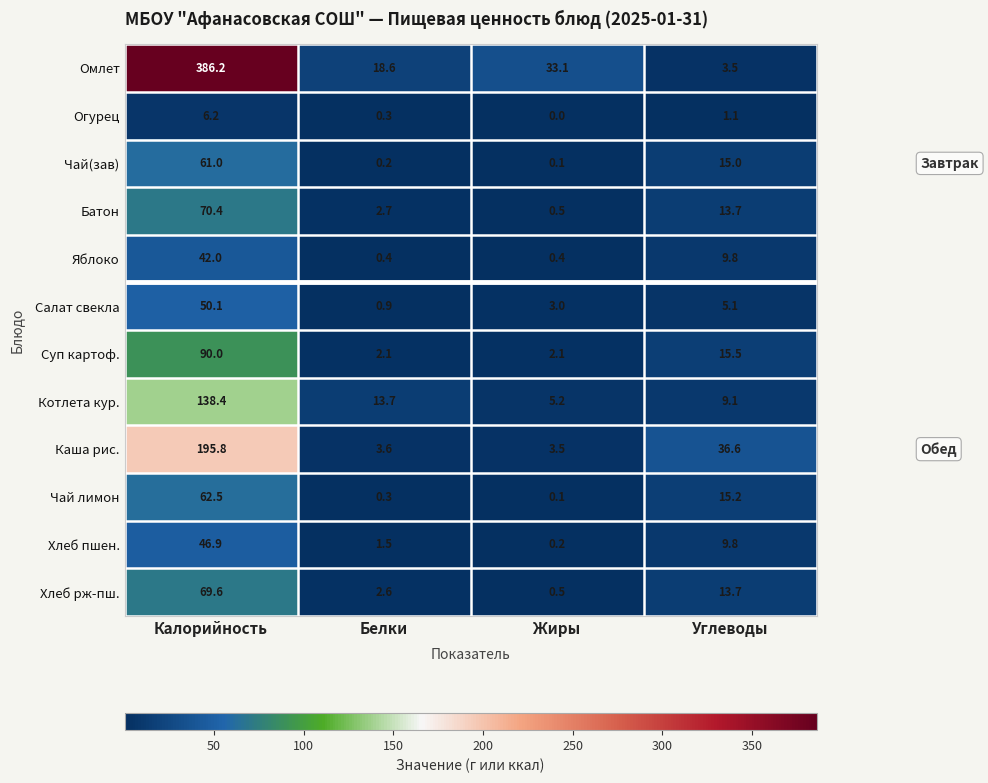

Which label corresponds to the smallest value in the chart?

Жиры